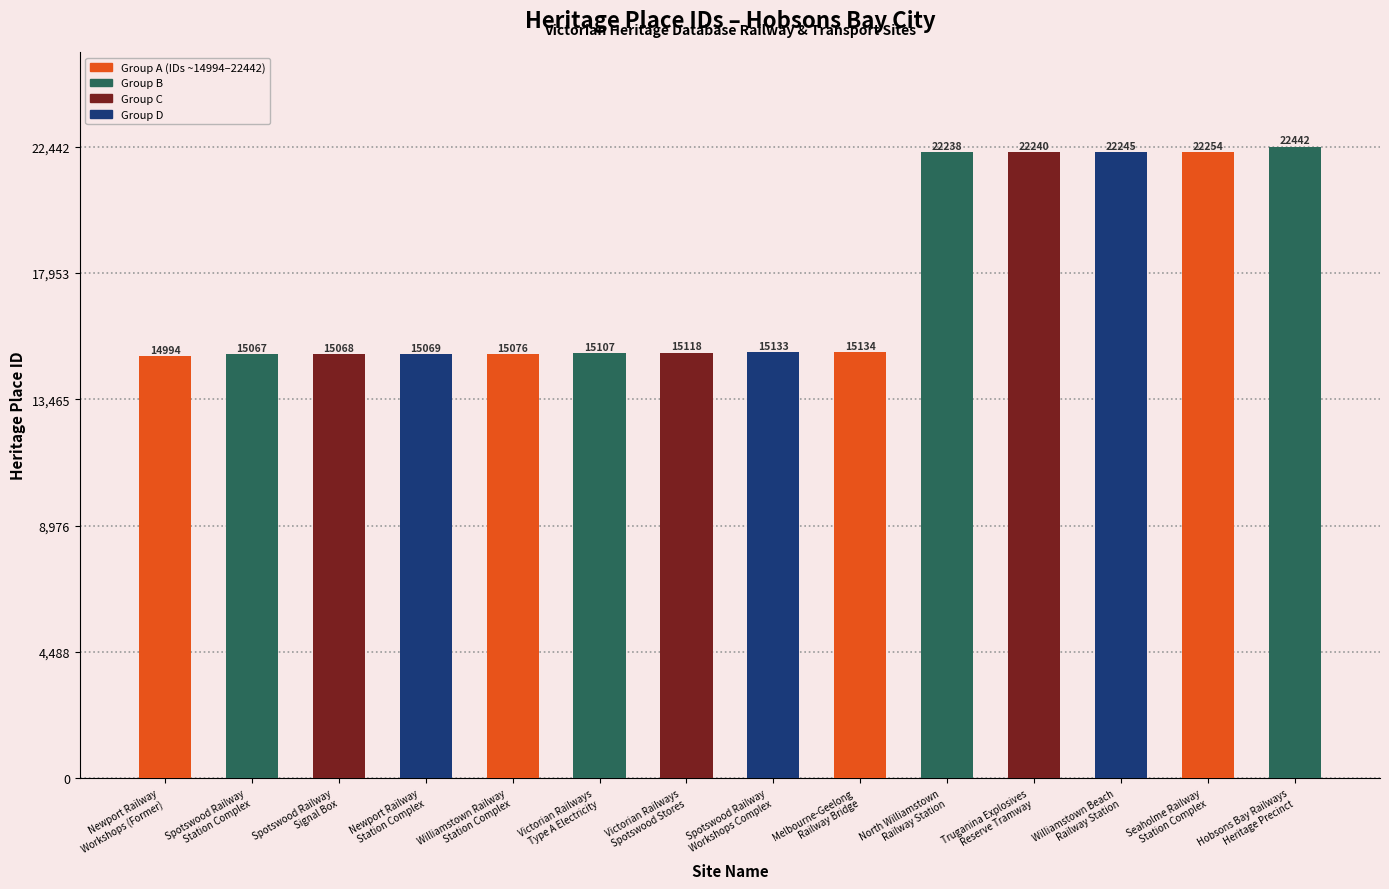

What is the sum of all values?

247185